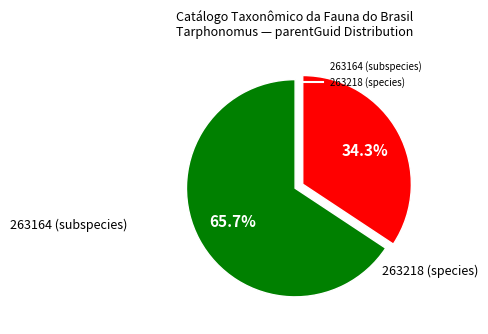

The 263218 (species) slice represents 34% of the pie. True or false?

True